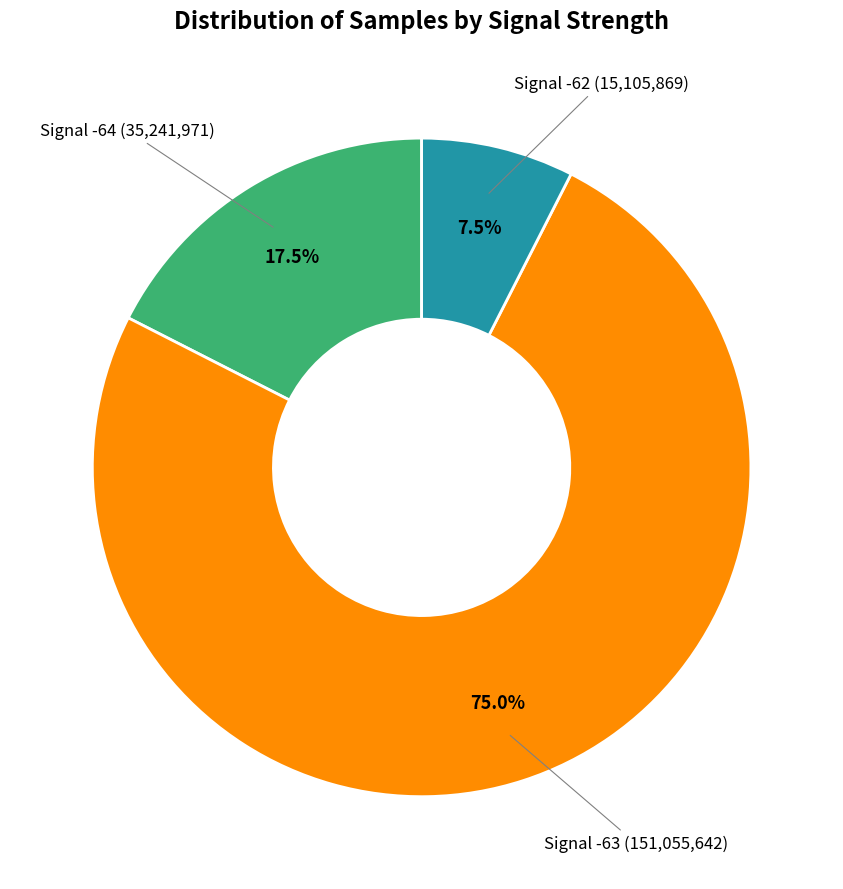

Does any single category account for the majority?

Yes